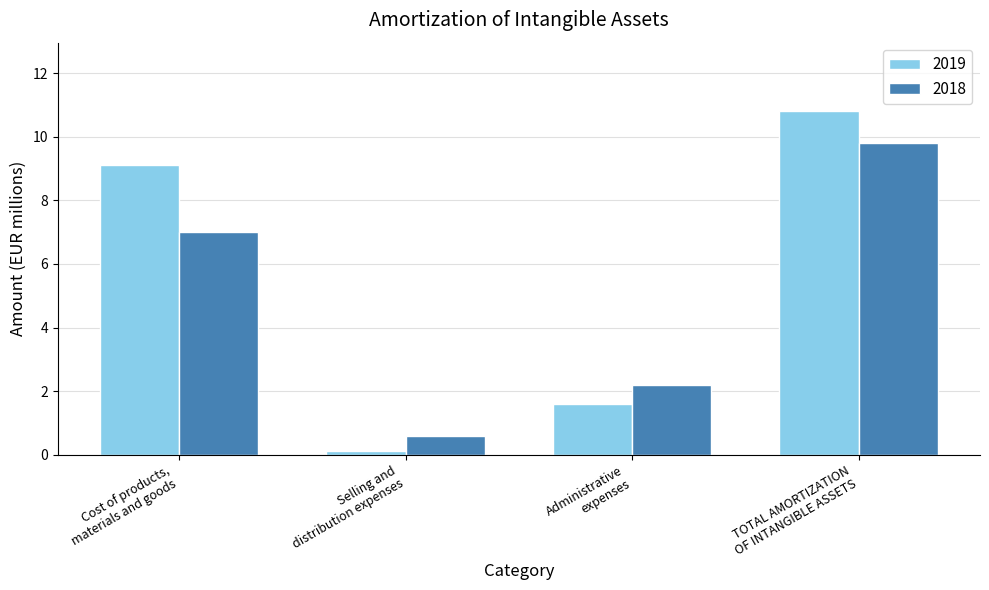

What is the label of the 3rd bar from the left?

Administrative
expenses